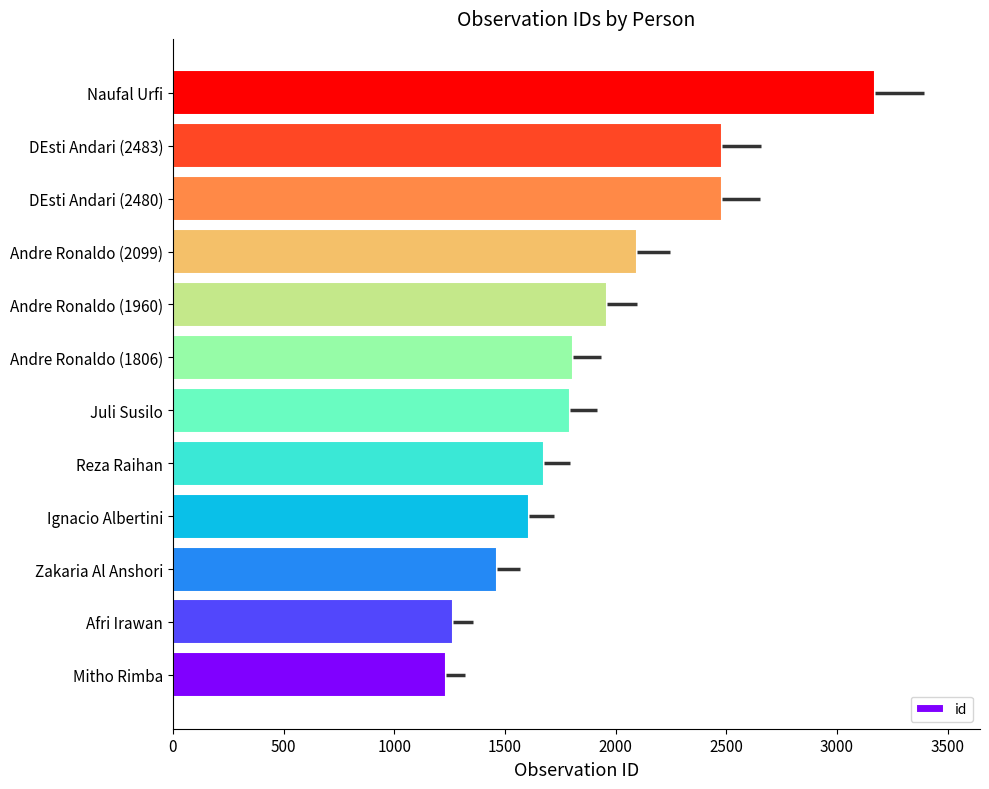

What is the greatest value displayed?

3171